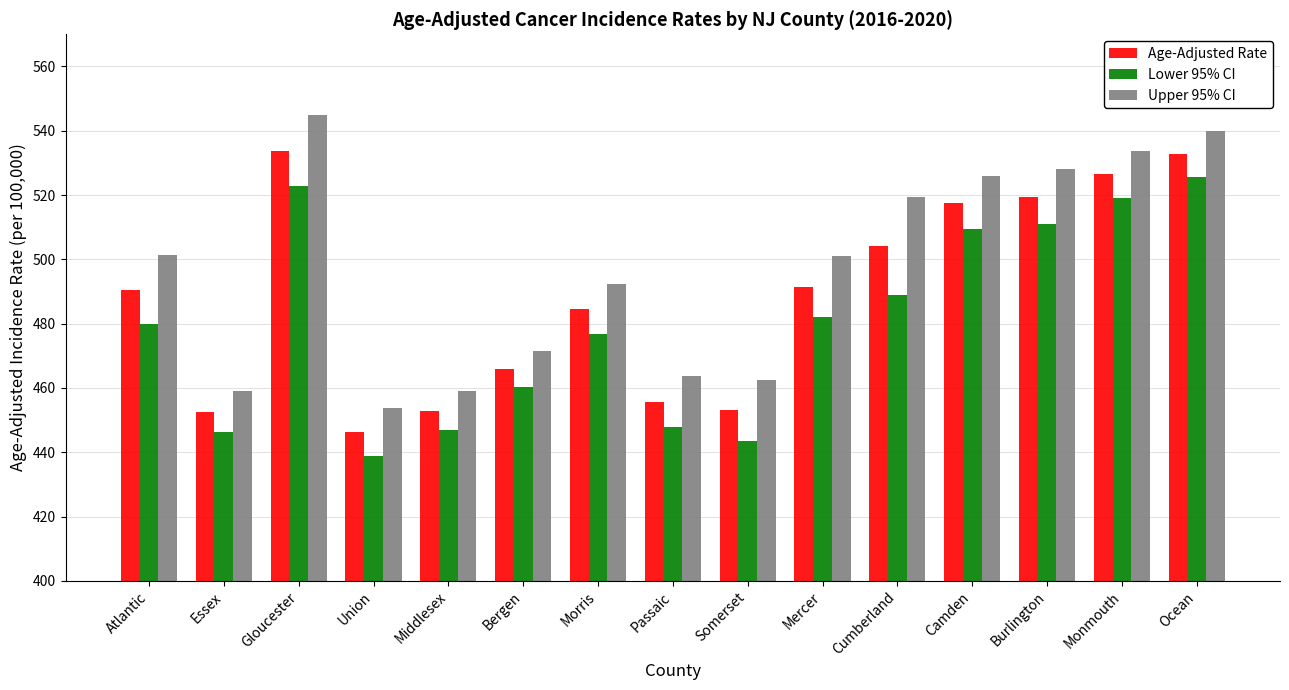

What is the sum of all Age-Adjusted Rate values?

7326.4